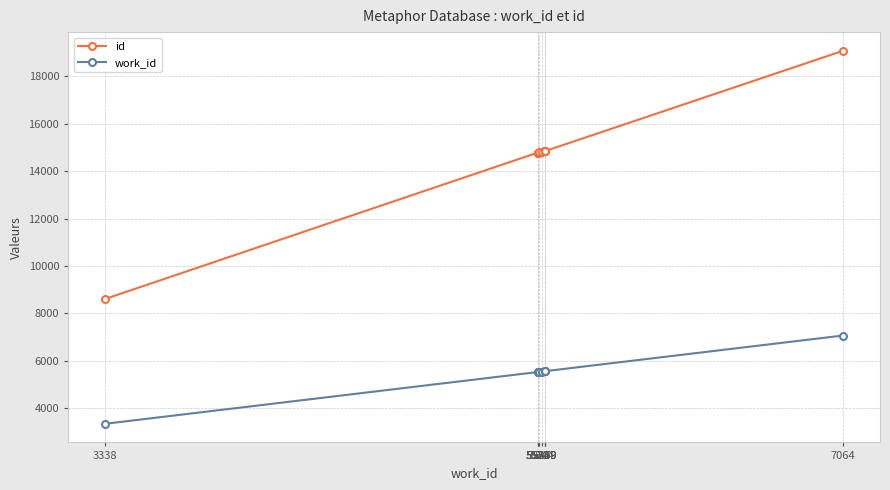

True or false: id has a value of 30191 at 7064.

False